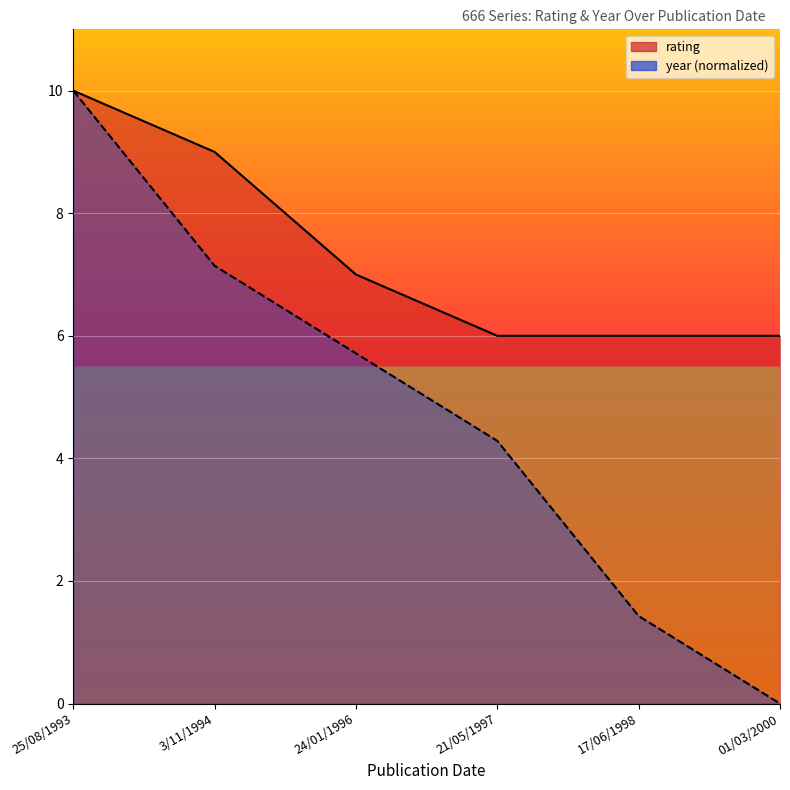

What is the total value across all series at 24/01/1996?

12.7